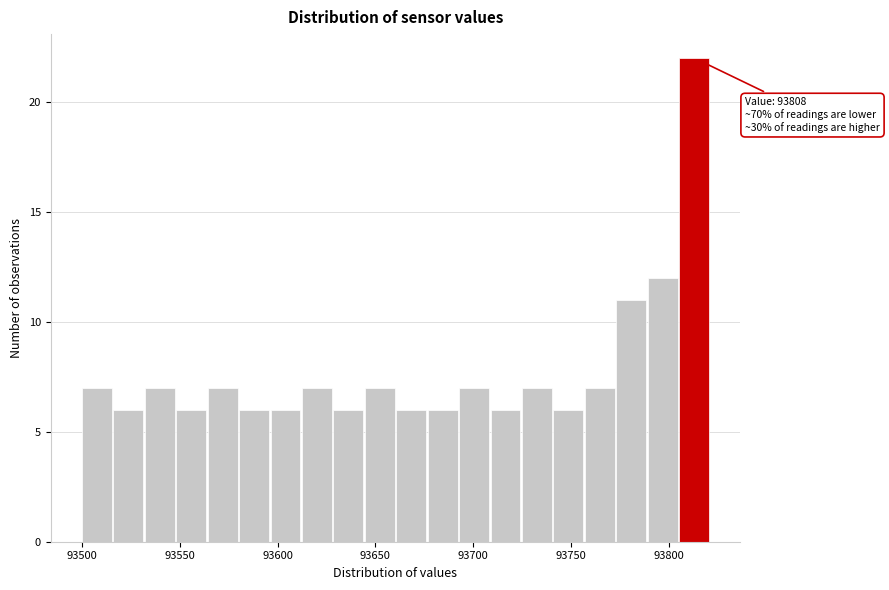

Read against the x-axis, roughly where is the centre of the tallest bar?

93815